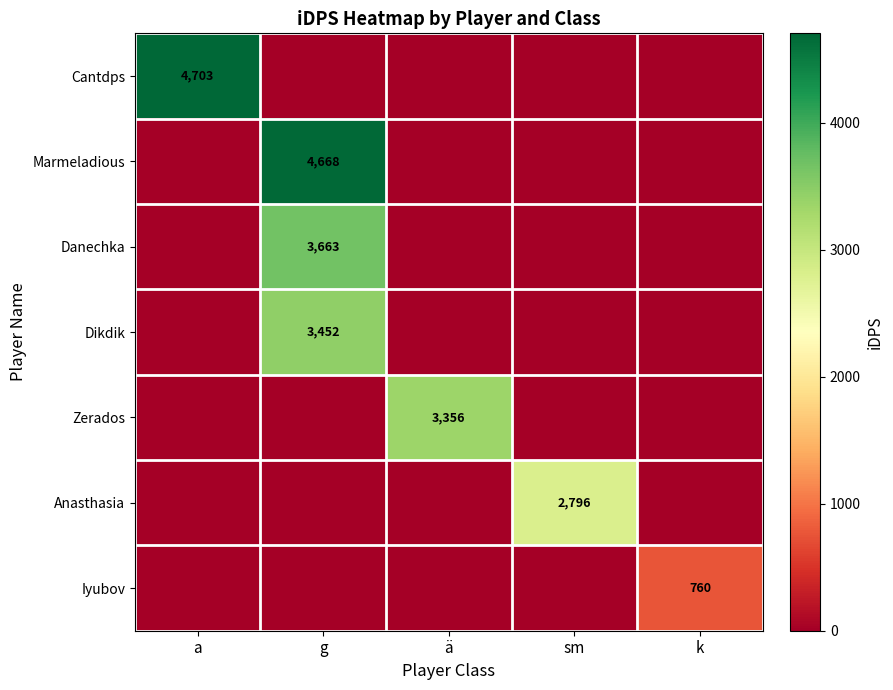

Is it true that Dikdik equals 2138 at g?

False